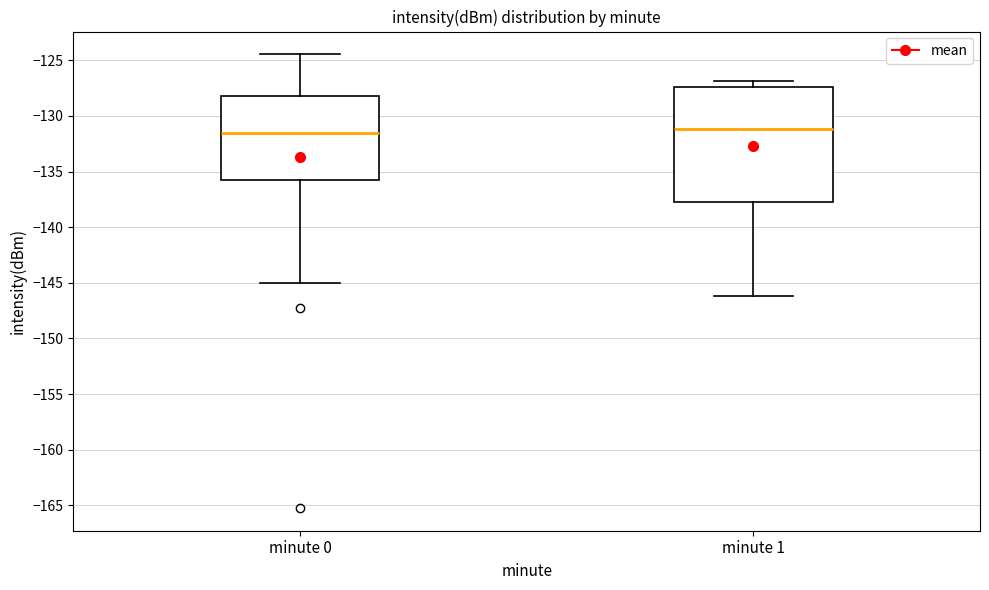

Reading left to right, transcribe this box plot: for each box, give where its median line is, the range the box spans, and where its two whiskers end, as read against the y-axis. The values are not printed on the chart, so give them approximately, as read against the axis.

minute 0: median -131.5, box -135.5 to -128.0, whiskers -145.0 to -124.5
minute 1: median -131.0, box -137.5 to -127.5, whiskers -146.0 to -127.0